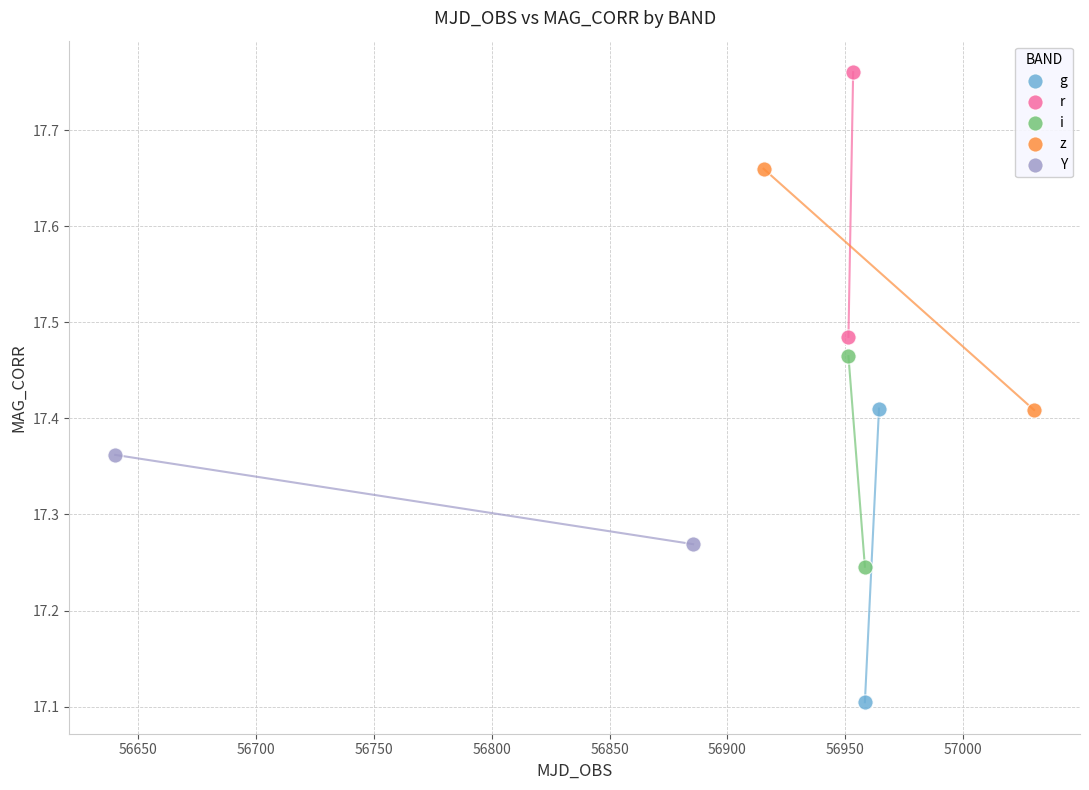

Which series has the widest spread of Y values?

g